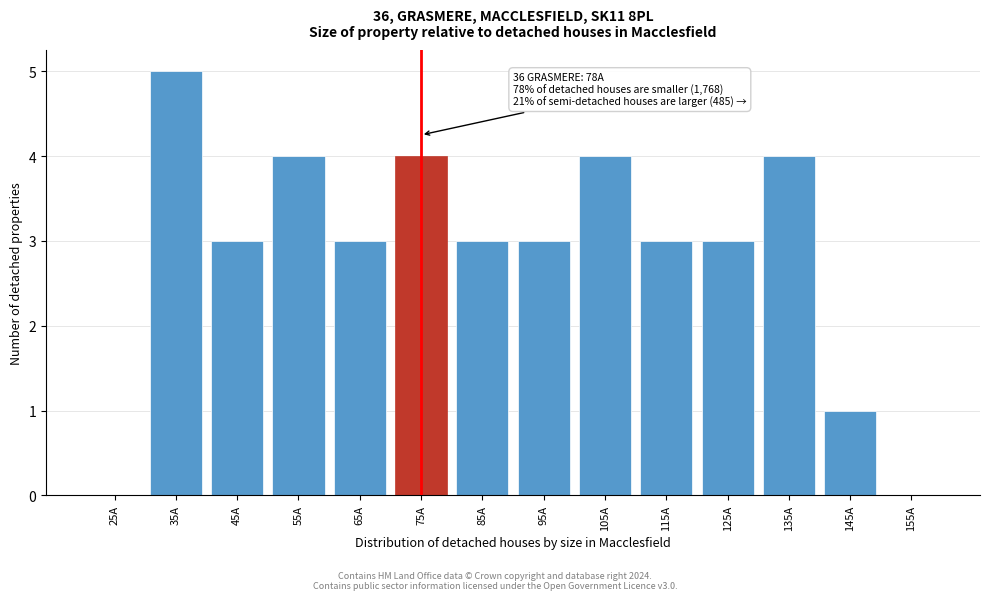

Reading left to right, what are all the values shown in this chart?

25A=0	35A=5	45A=3	55A=4	65A=3	75A=4	85A=3	95A=3	105A=4	115A=3	125A=3	135A=4	145A=1	155A=0